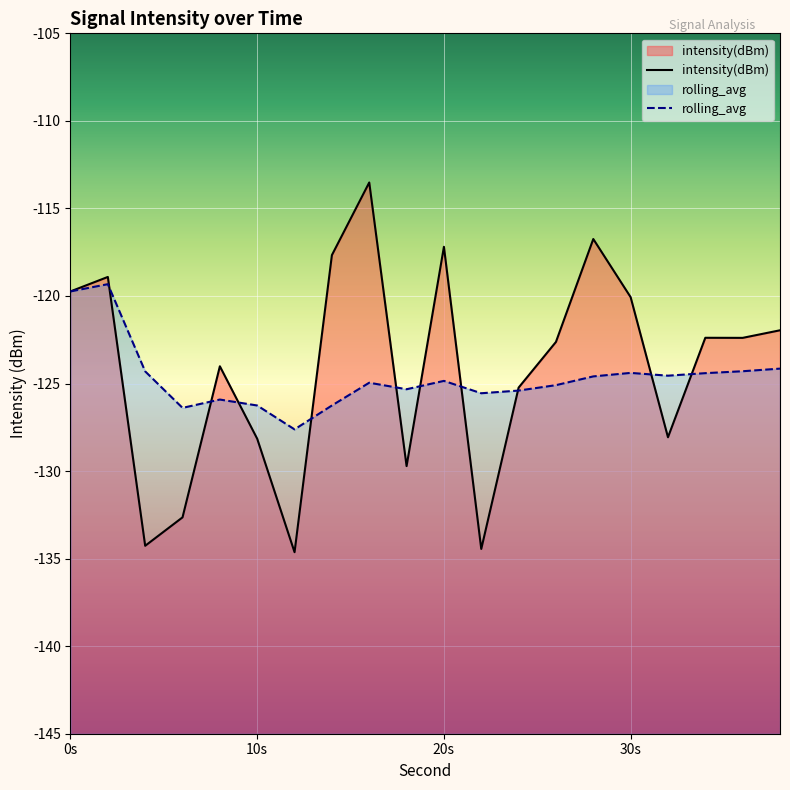

True or false: rolling_avg has a value of -191.5 at 10s.

False